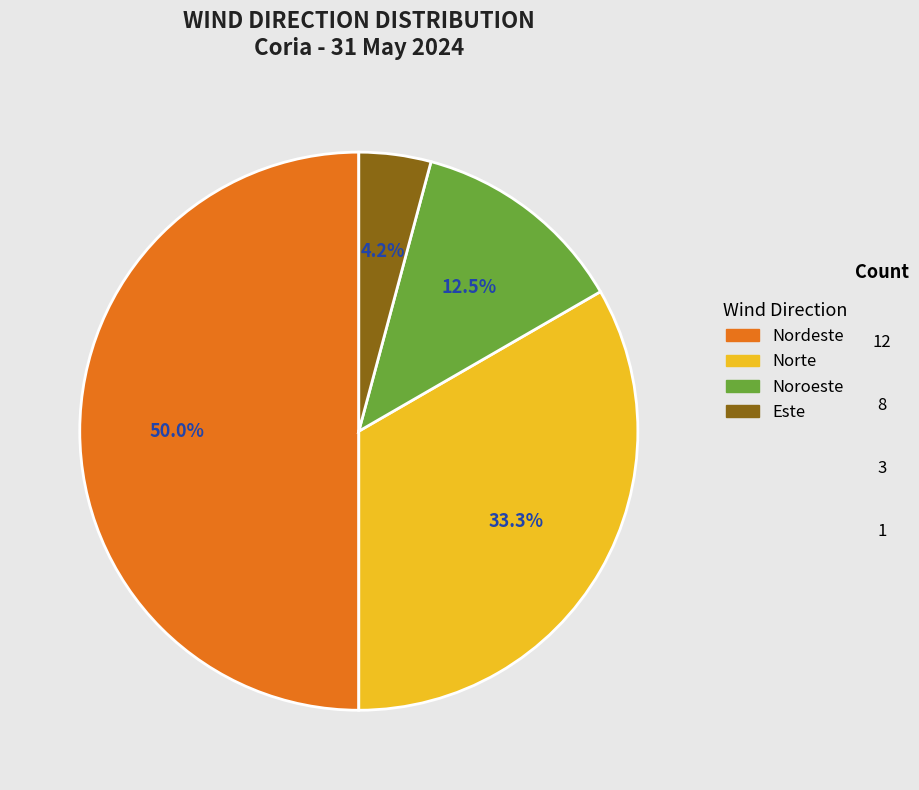

To the nearest percent, what is the difference between the largest and smallest slice percentages?

46%